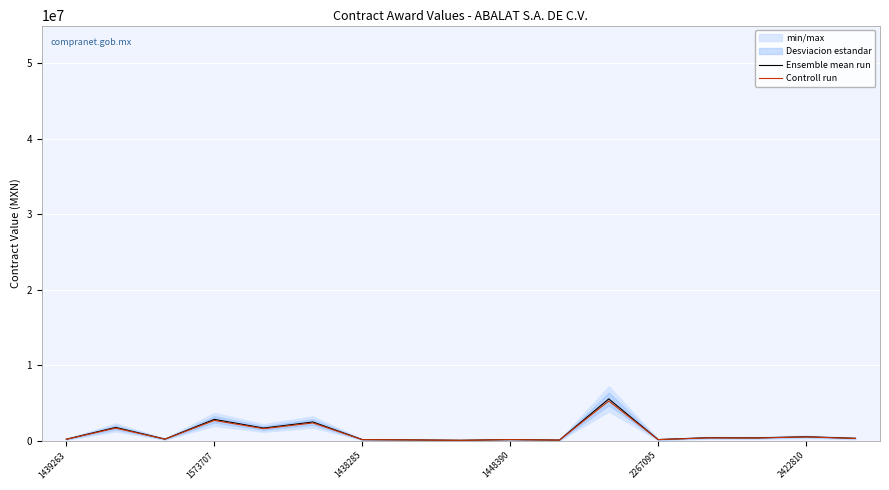

What is the sum of all Controll run values?

16443563.5